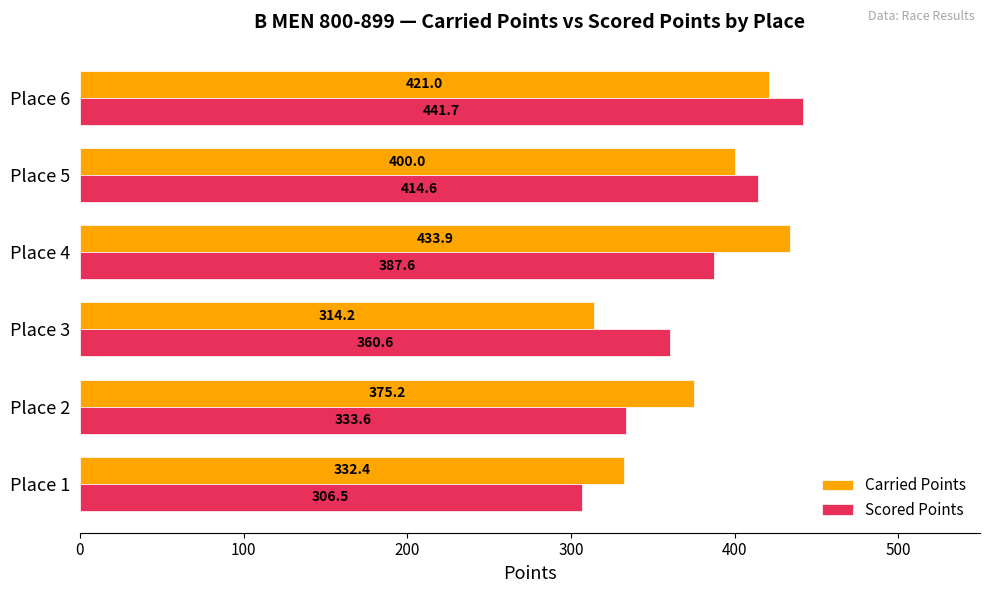

At which label is Scored Points closest to 374?

Place 3